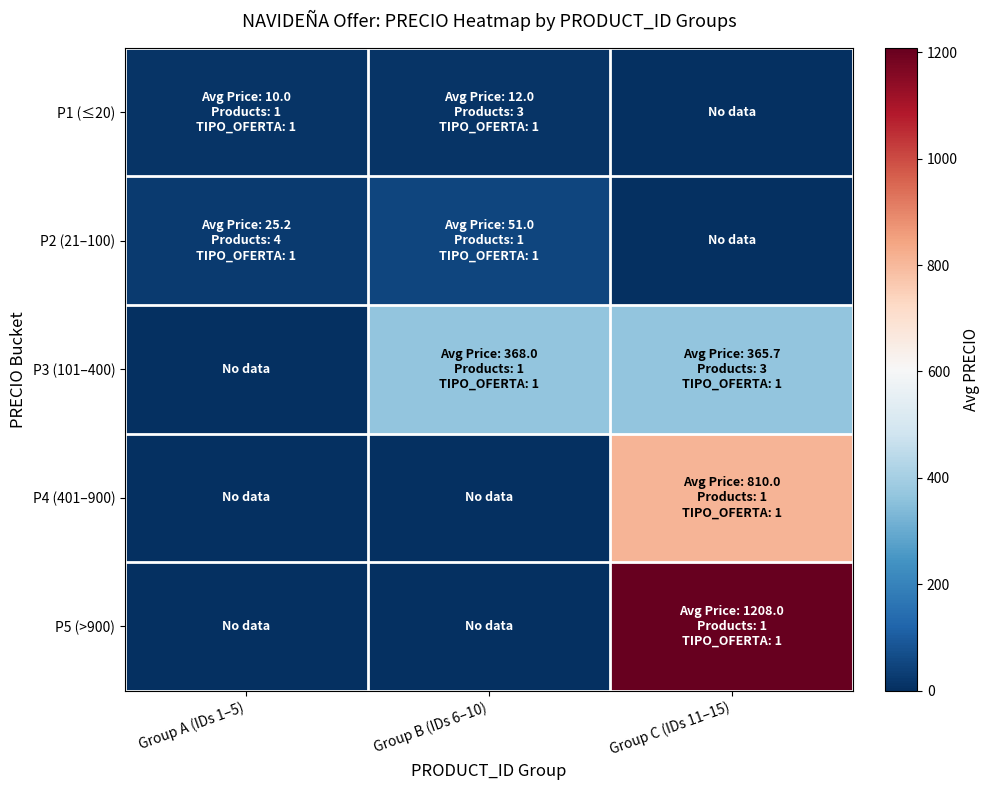

What is the total value across all series at Group C (IDs 11–15)?

2383.7